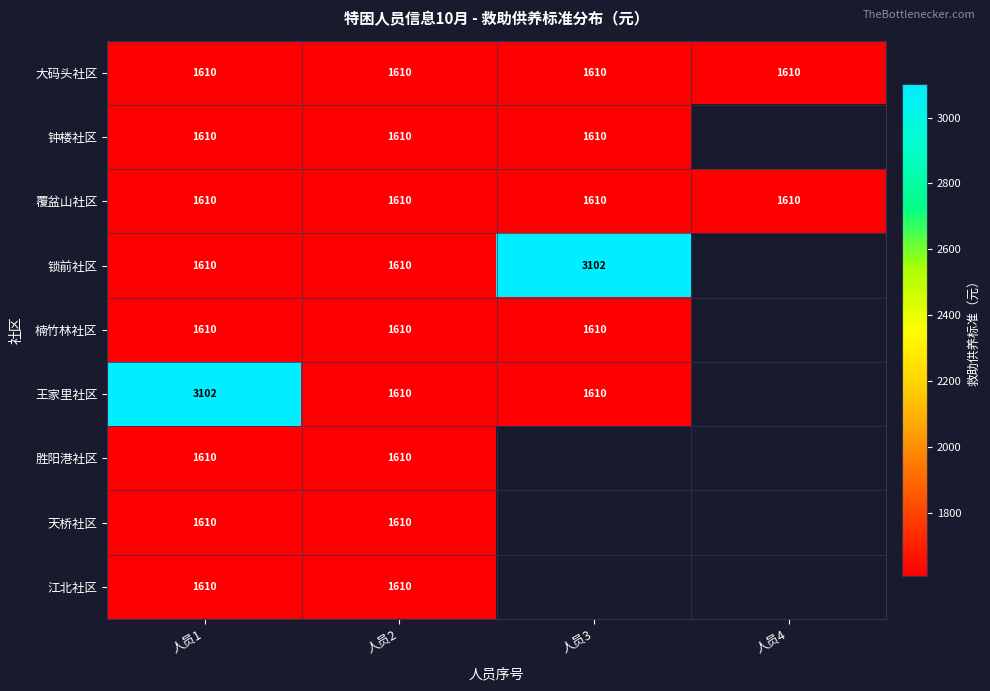

What is the spread (max minus min) of values at 人员1?

1492